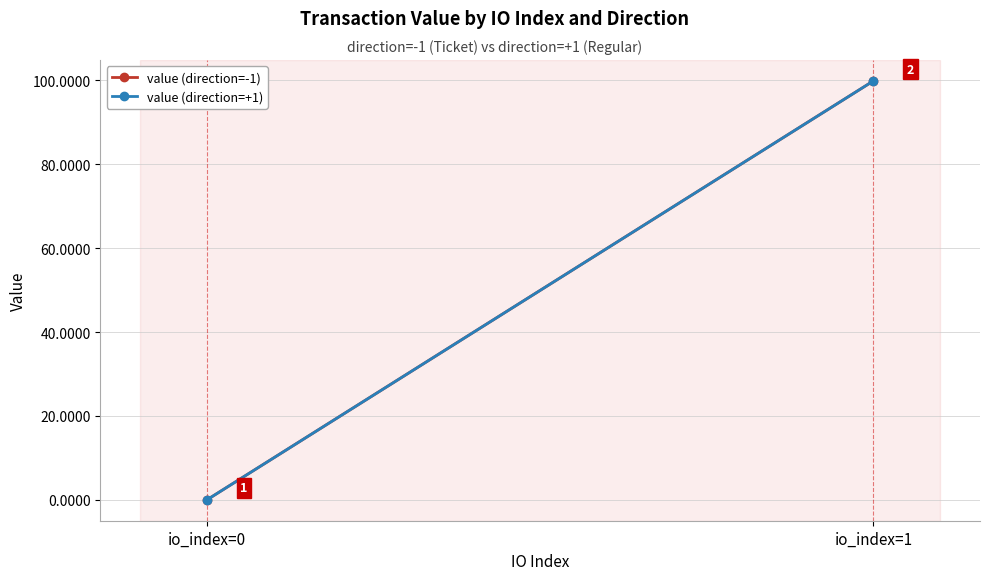

Reading left to right, extract all data points from this chart.

value (direction=-1): 0.0	99.8
value (direction=+1): 0.0	99.8